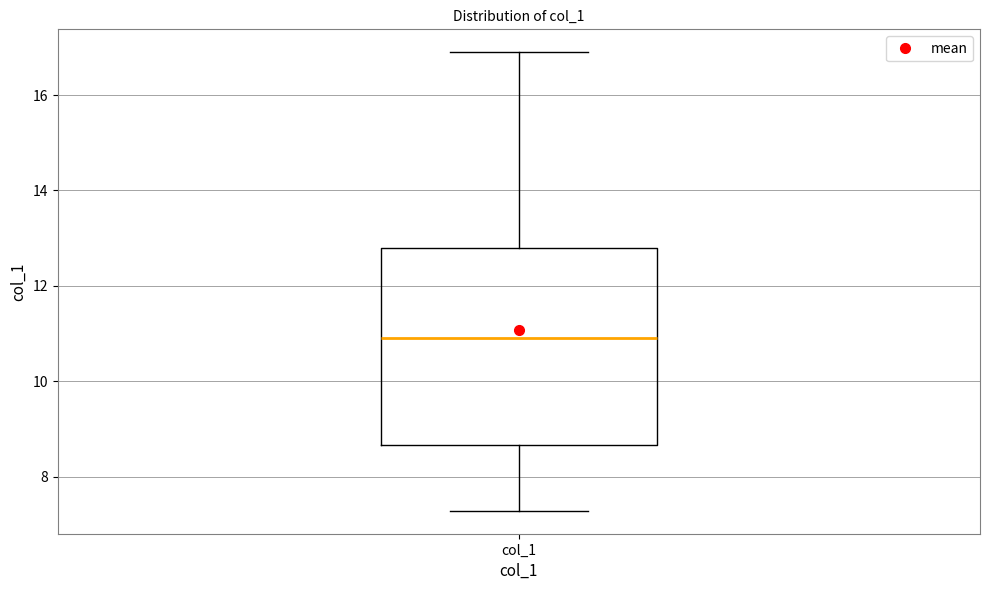

Read this box plot against the y-axis: the position of the median line, the range covered by the box, and the ends of both whiskers. The values are not printed on the chart, so give them approximately, as read against the axis.

median 11.0, box 8.6 to 12.8, whiskers 7.2 to 16.8